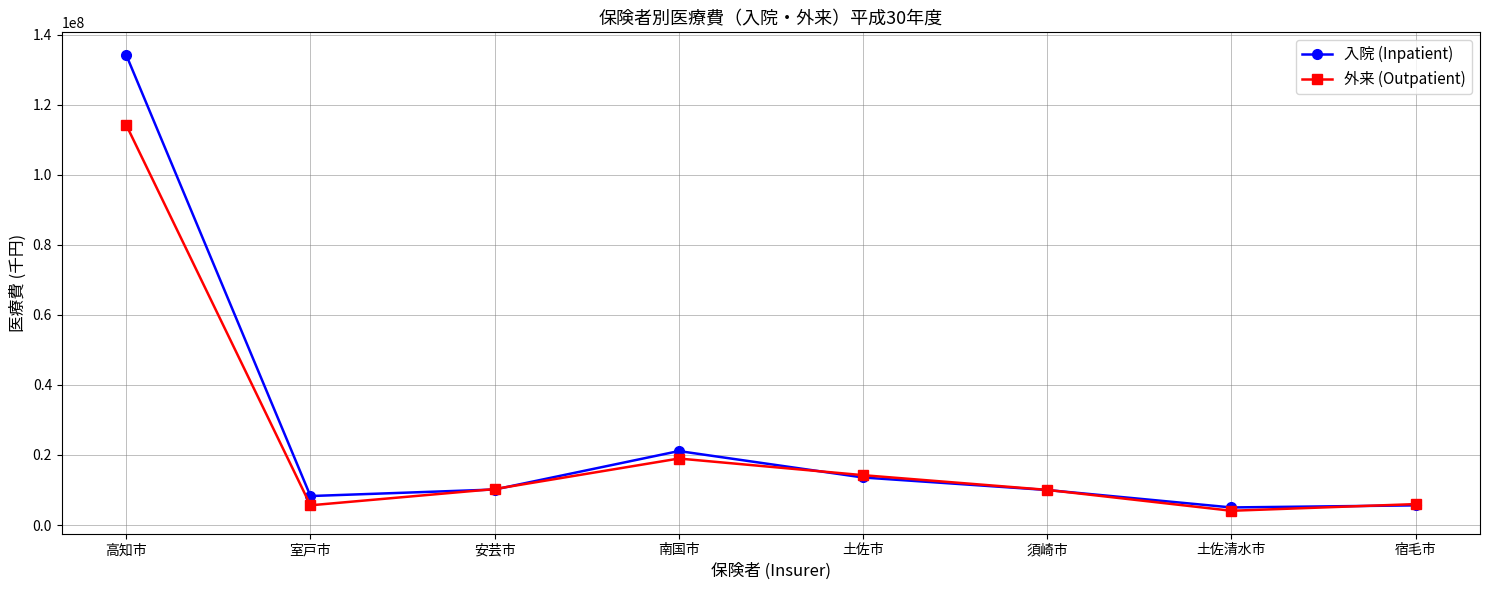

Which series has the largest range (max minus min)?

入院 (Inpatient)